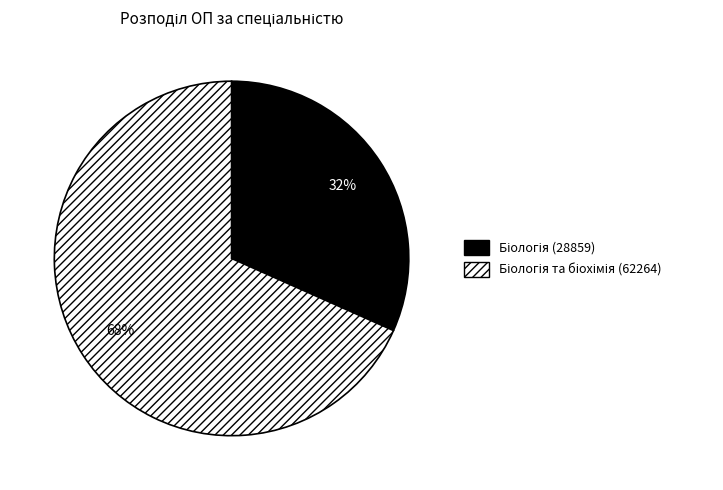

To the nearest percent, what is the average slice percentage?

50%